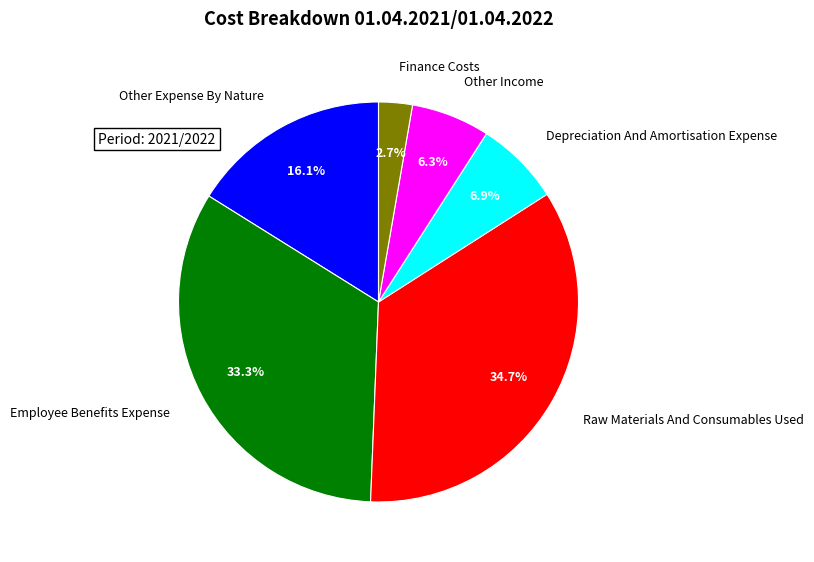

Which has a higher value, Other Expense By Nature or Raw Materials And Consumables Used?

Raw Materials And Consumables Used